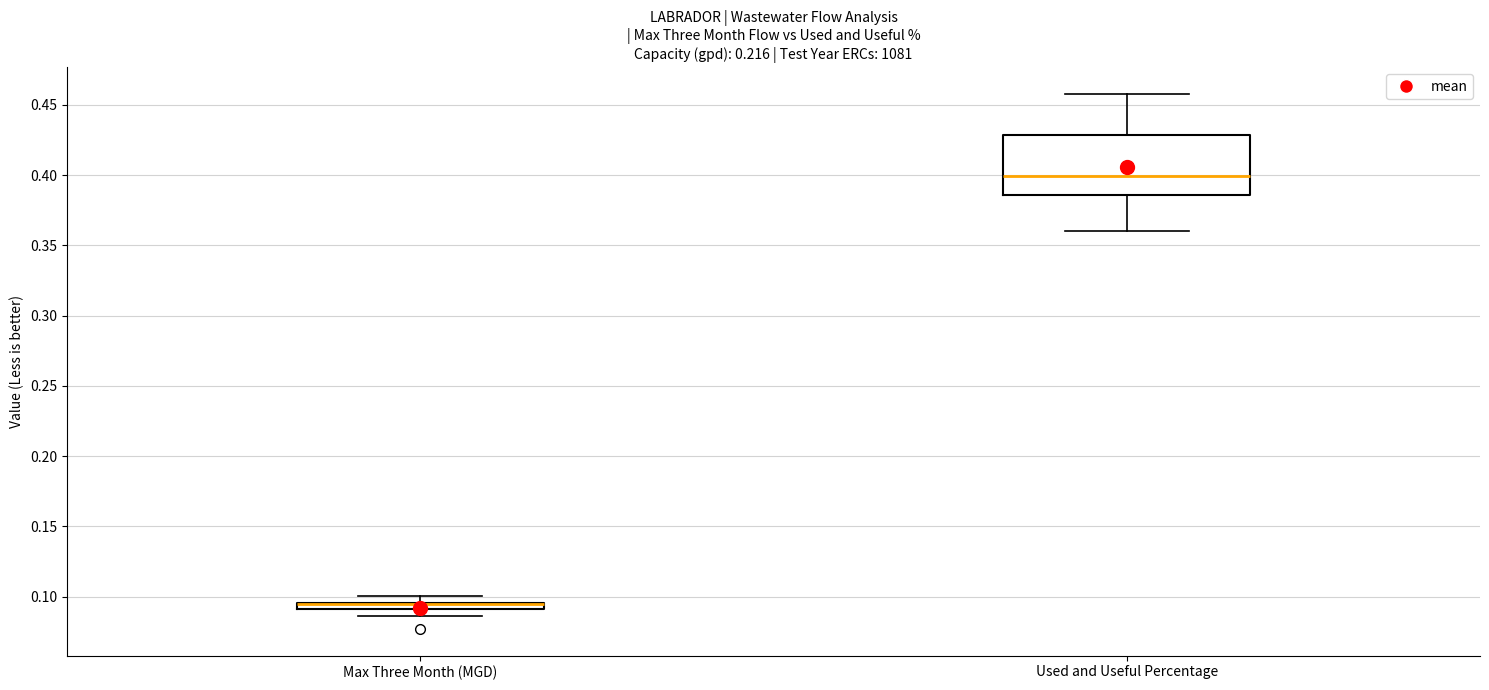

Where does the lower whisker of the box for Max Three Month (MGD) end on the y-axis? The values are not printed on the chart, so give them approximately, as read against the axis.

0.085